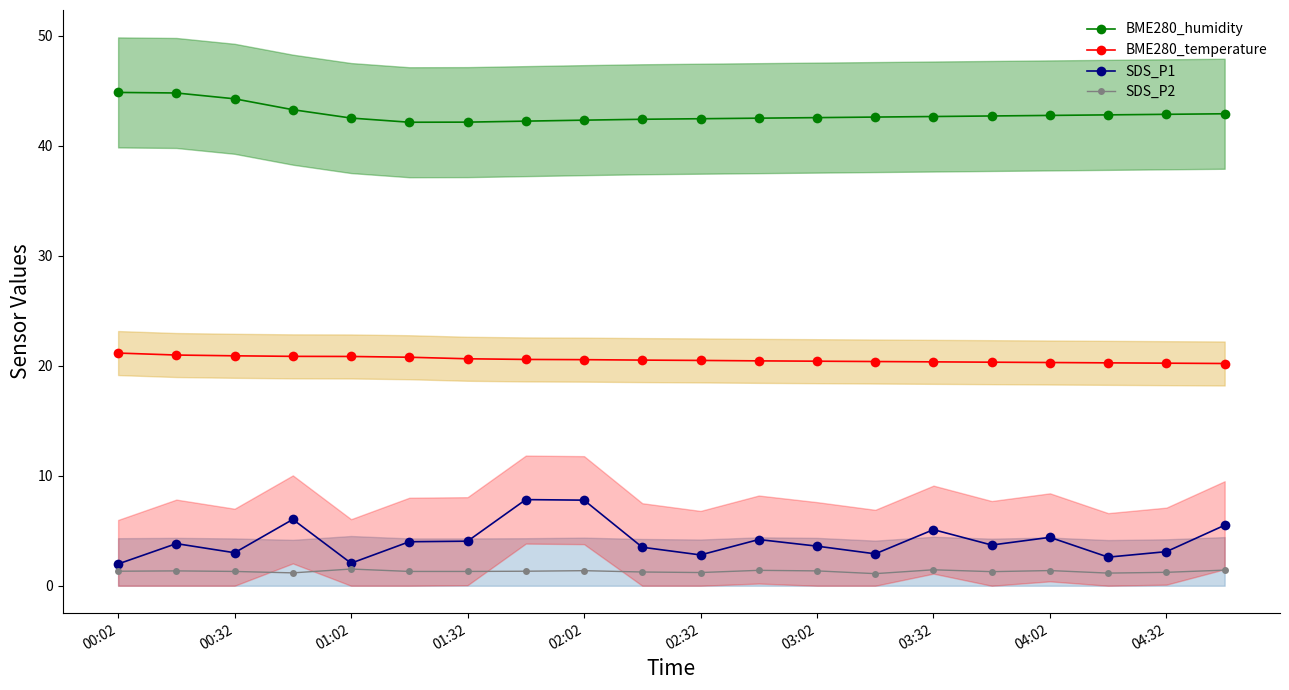

What is the minimum value for SDS_P1?

2.0